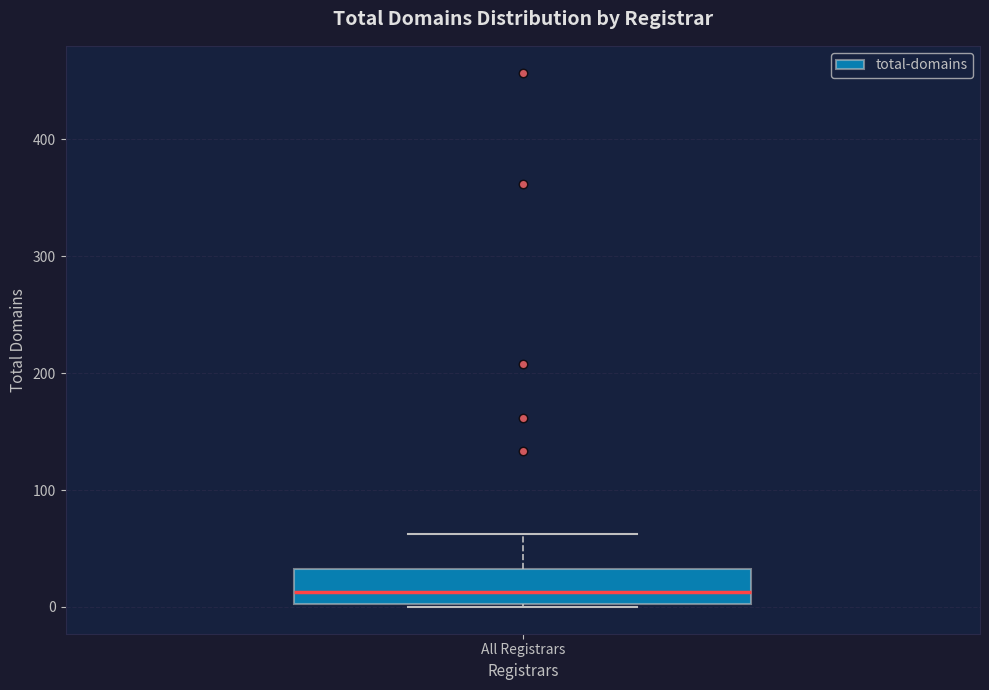

Transcribe this box plot: give where the median line is, the range the box spans, and where the two whiskers end, as read against the y-axis. The values are not printed on the chart, so give them approximately, as read against the axis.

median 10, box 0 to 30, whiskers 0 to 60